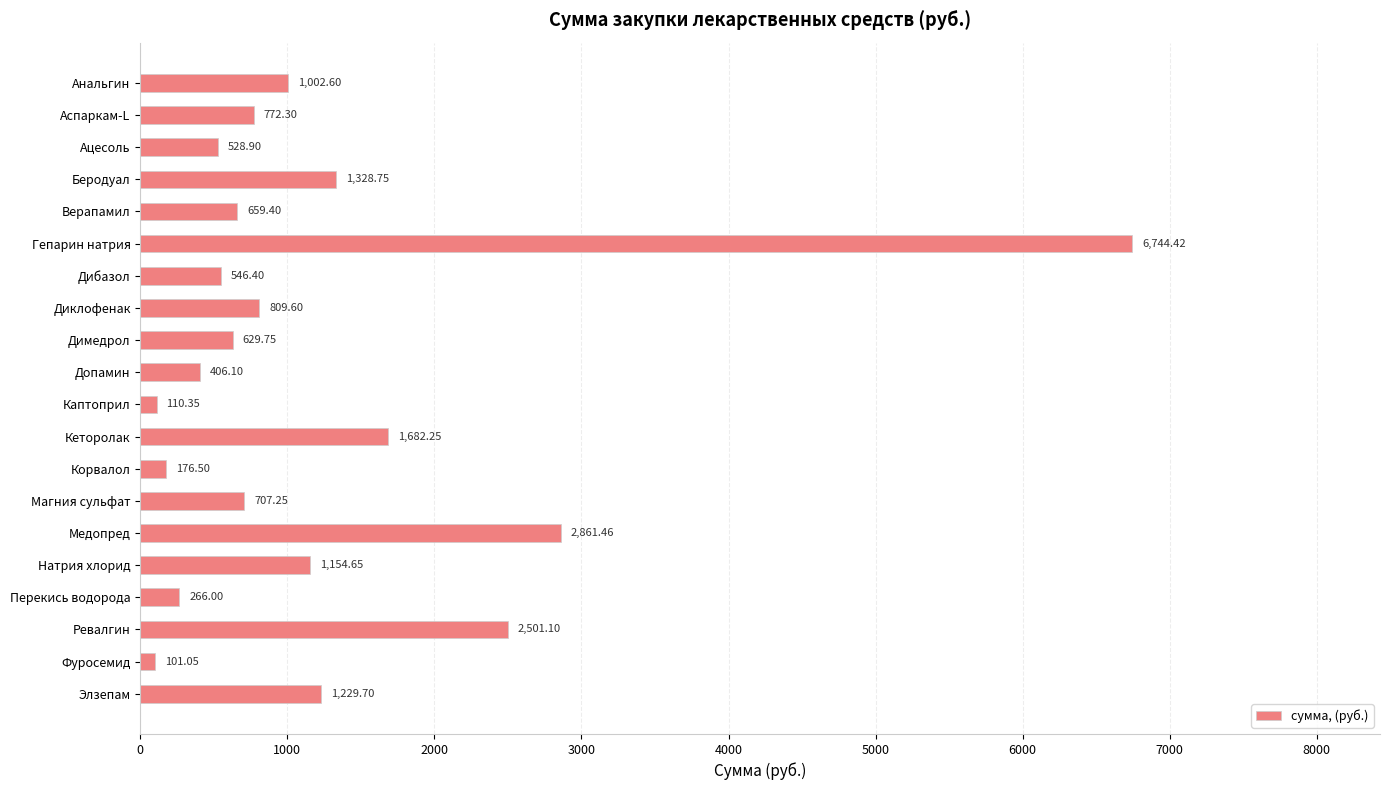

List the labels in order of value, smallest first.

Фуросемид, Каптоприл, Корвалол, Перекись водорода, Допамин, Ацесоль, Дибазол, Димедрол, Верапамил, Магния сульфат, Аспаркам-L, Диклофенак, Анальгин, Натрия хлорид, Элзепам, Беродуал, Кеторолак, Ревалгин, Медопред, Гепарин натрия